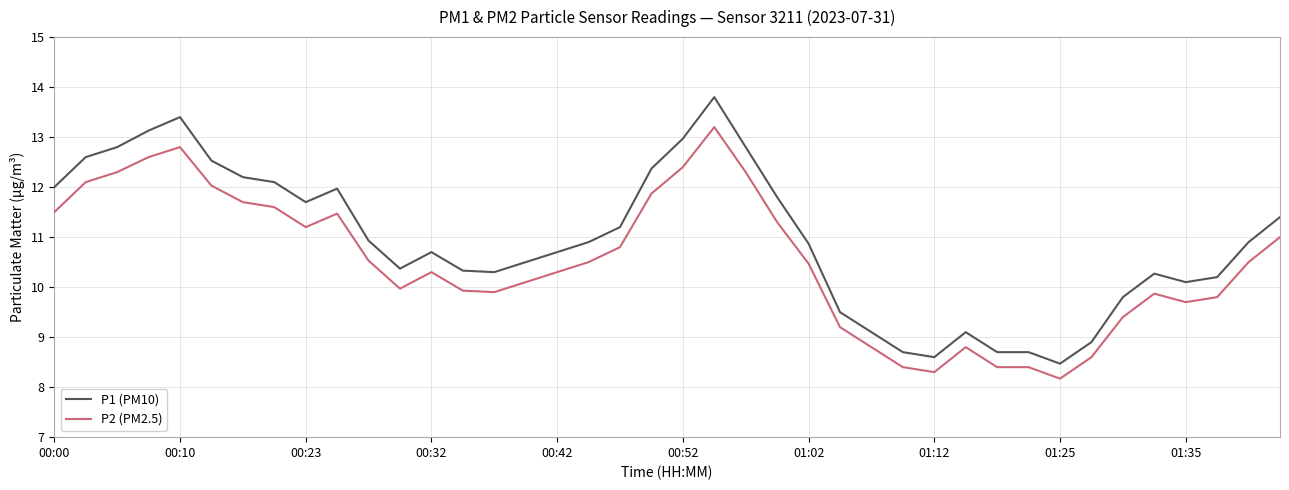

What is the maximum value shown in the chart?

13.8